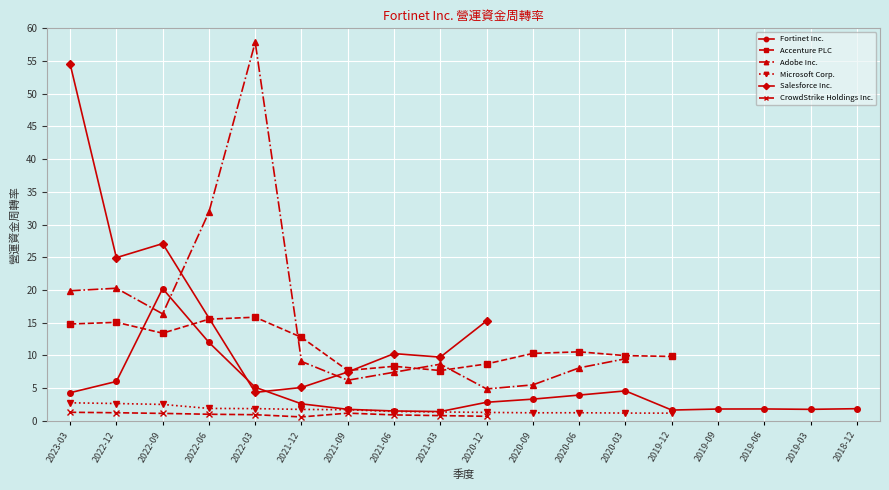

What is the average value of the Microsoft Corp. series?

1.7